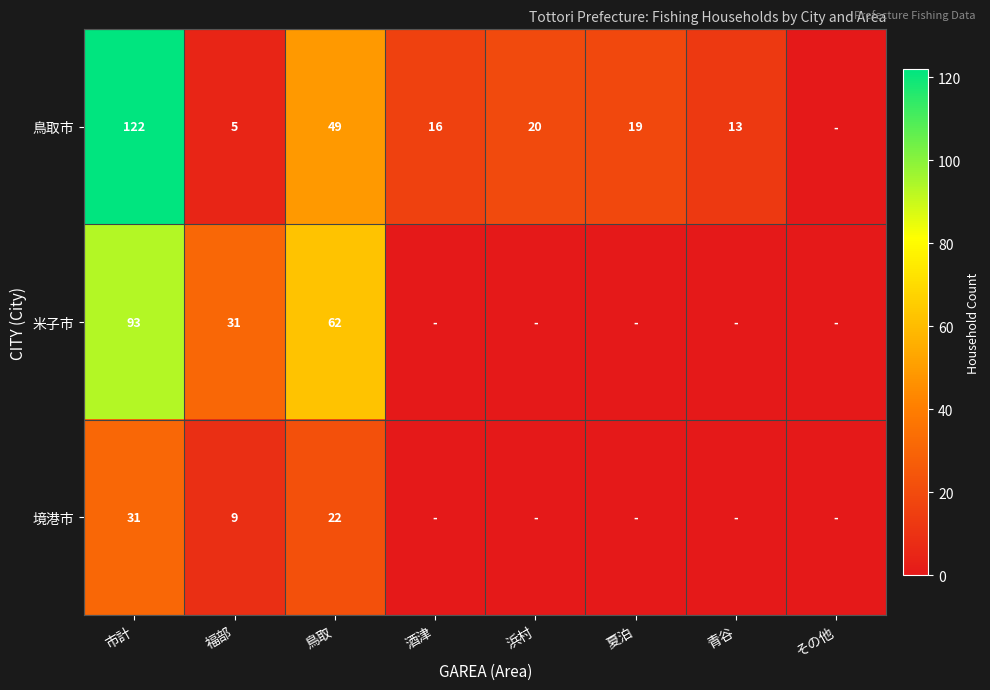

The 鳥取市 series shows 4 at 酒津. True or false?

False